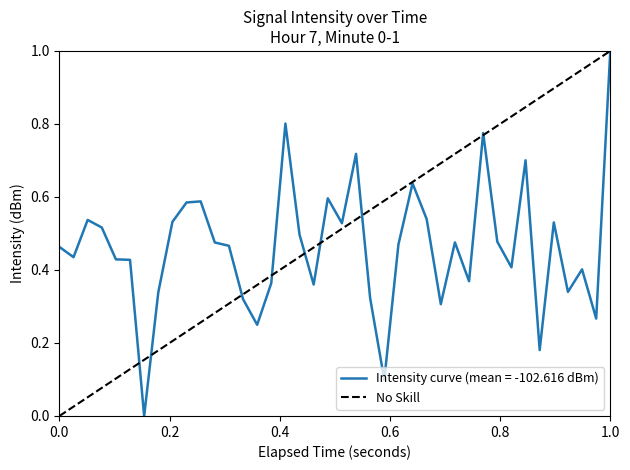

Which category has the highest value in the Intensity curve (mean = -102.616 dBm) series?

1.0